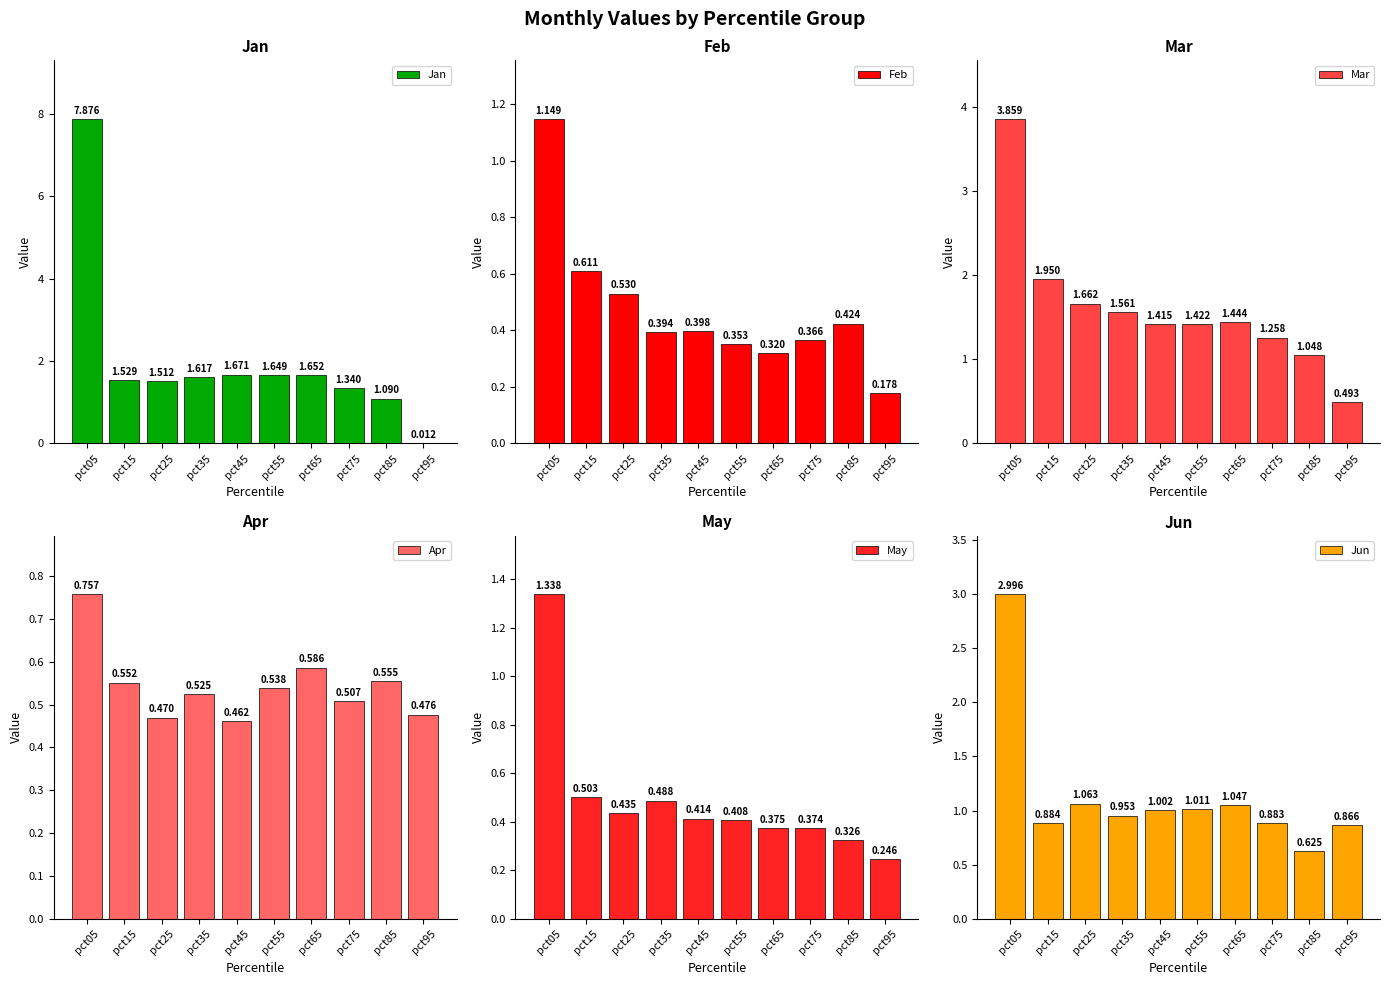

Between pct15 and pct85, which series saw the biggest shift?

Mar